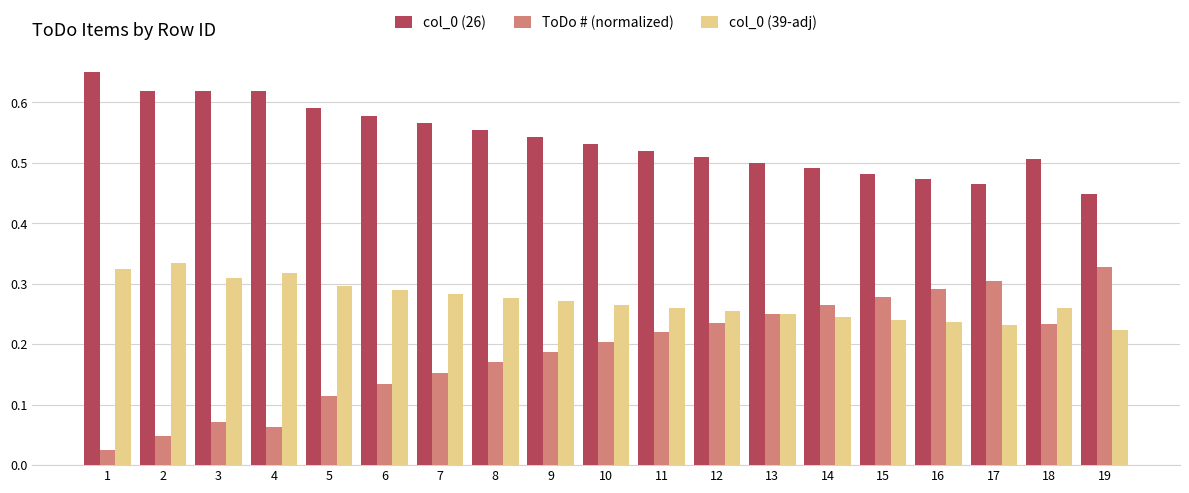

Which category has the lowest value in the col_0 (26) series?

19